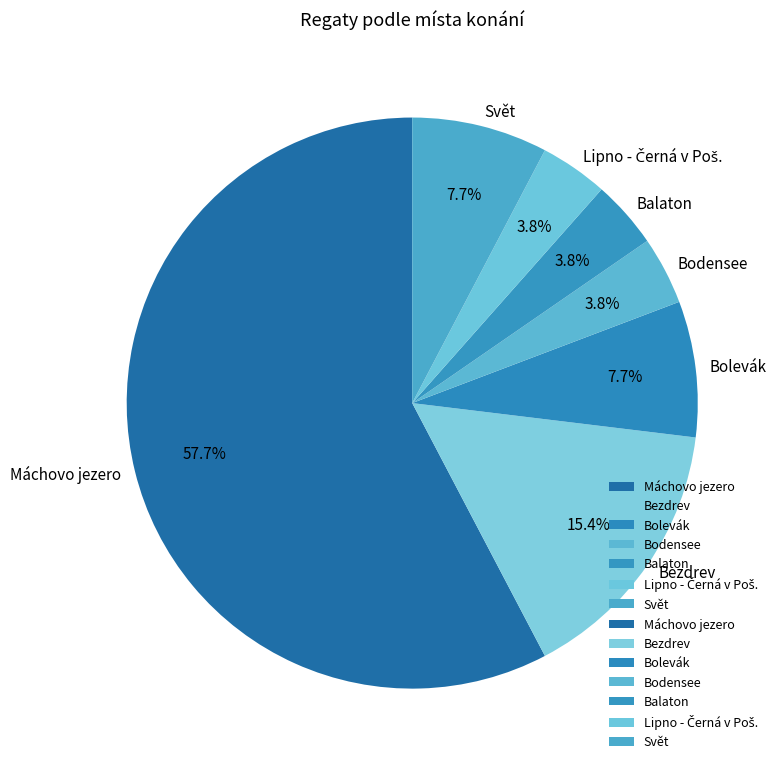

Count the number of slices in the pie.

7